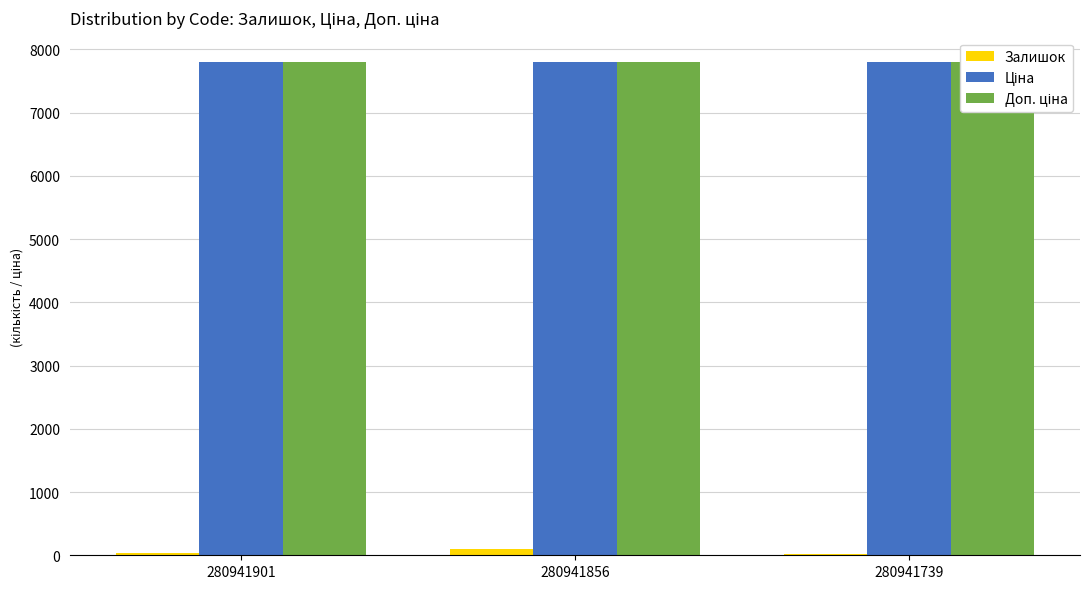

Reading right to left, extract all data points from this chart.

Залишок: 23.0	102.0	39.0
Ціна: 7792.9	7792.9	7792.9
Доп. ціна: 7792.9	7792.9	7792.9